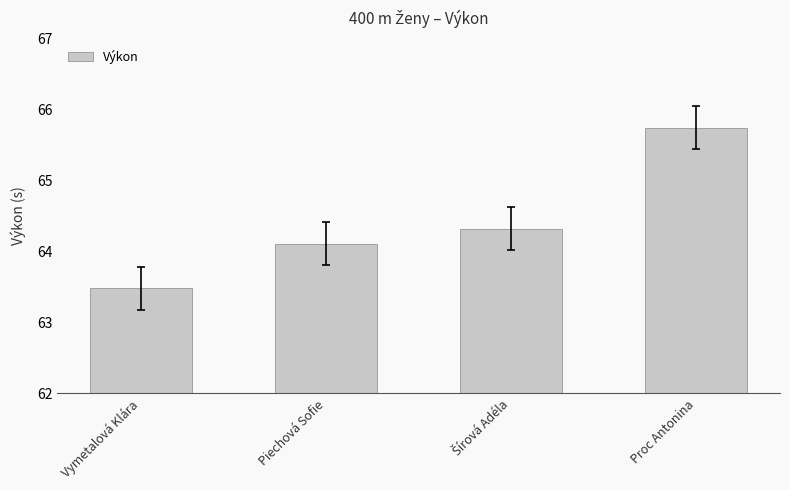

What is the difference between the maximum and minimum values?

2.3